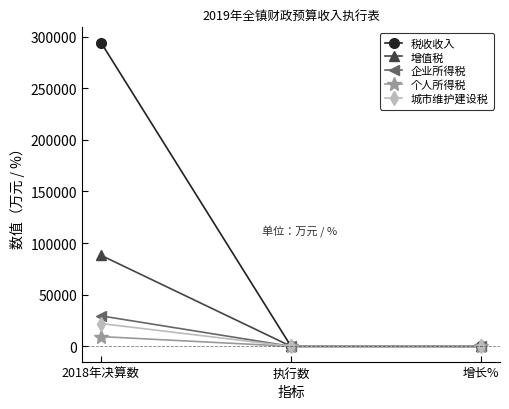

What is the label of the 3rd point from the right?

2018年决算数